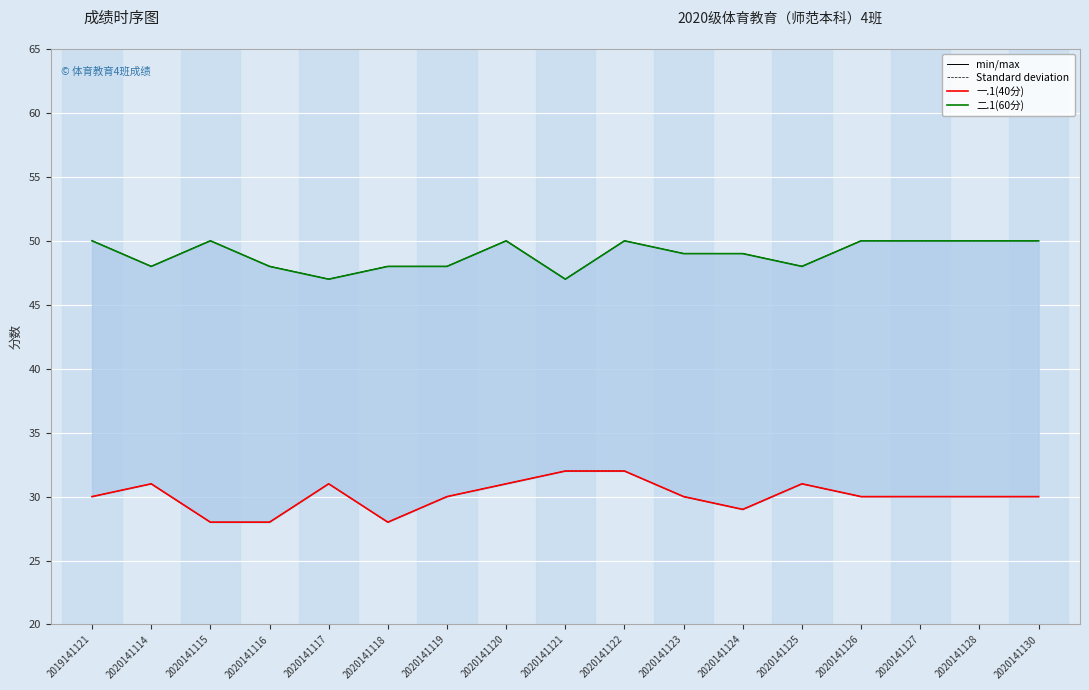

Where is the first local minimum for 二.1(60分)?

2020141114